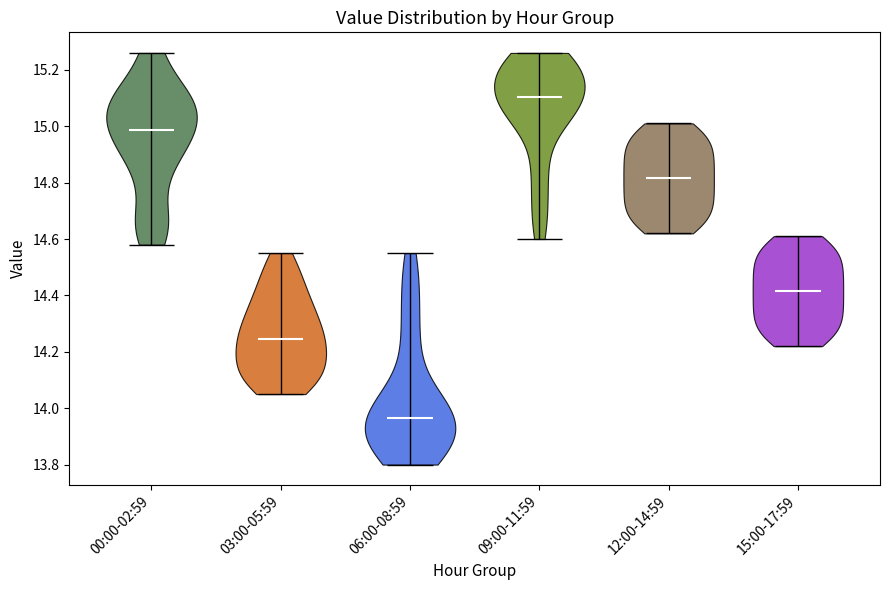

Reading left to right, read every violin against the y-axis: where its median line is, and the lowest and highest points it reaches. The values are not printed on the chart, so give them approximately, as read against the axis.

00:00-02:59: median line 14.98, lowest point 14.58, highest point 15.26
03:00-05:59: median line 14.24, lowest point 14.06, highest point 14.56
06:00-08:59: median line 13.96, lowest point 13.80, highest point 14.56
09:00-11:59: median line 15.10, lowest point 14.60, highest point 15.26
12:00-14:59: median line 14.82, lowest point 14.62, highest point 15.02
15:00-17:59: median line 14.42, lowest point 14.22, highest point 14.62